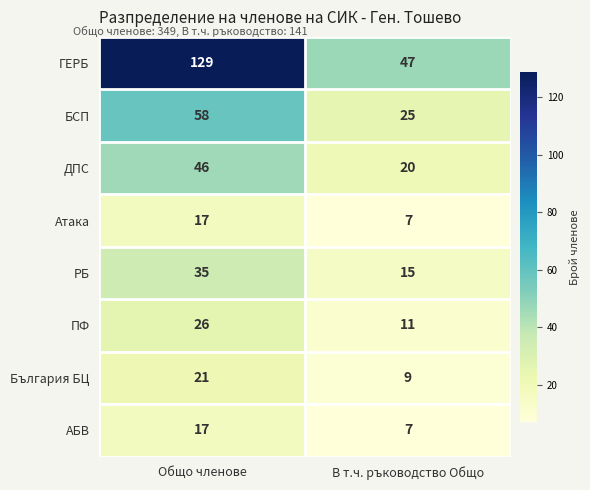

Which series has the largest total across all categories?

ГЕРБ